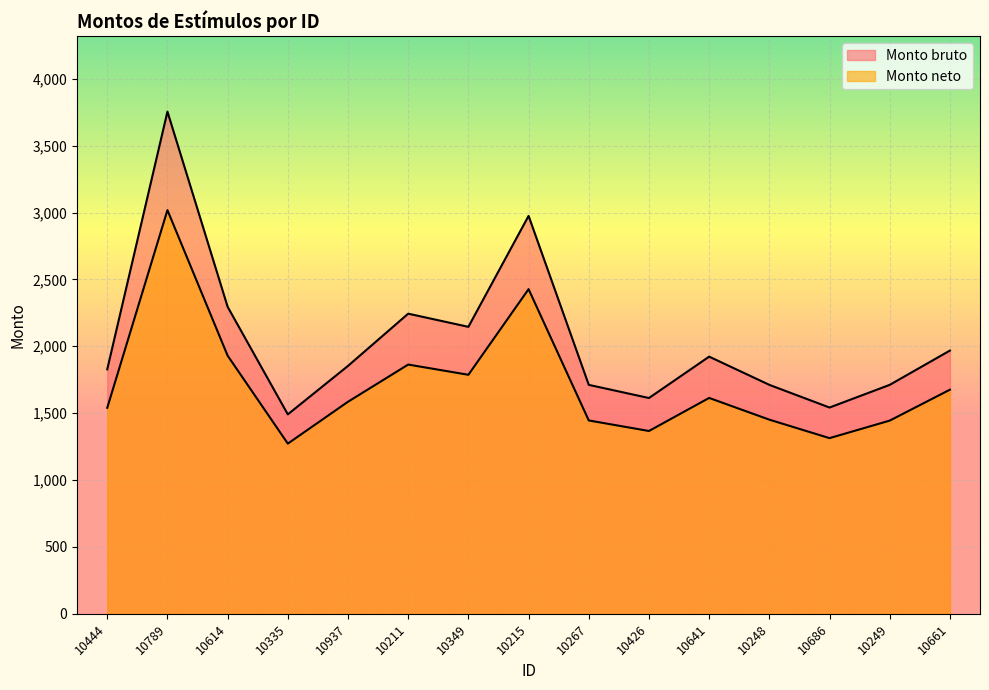

The Monto bruto series shows 467.7 at 10614. True or false?

False